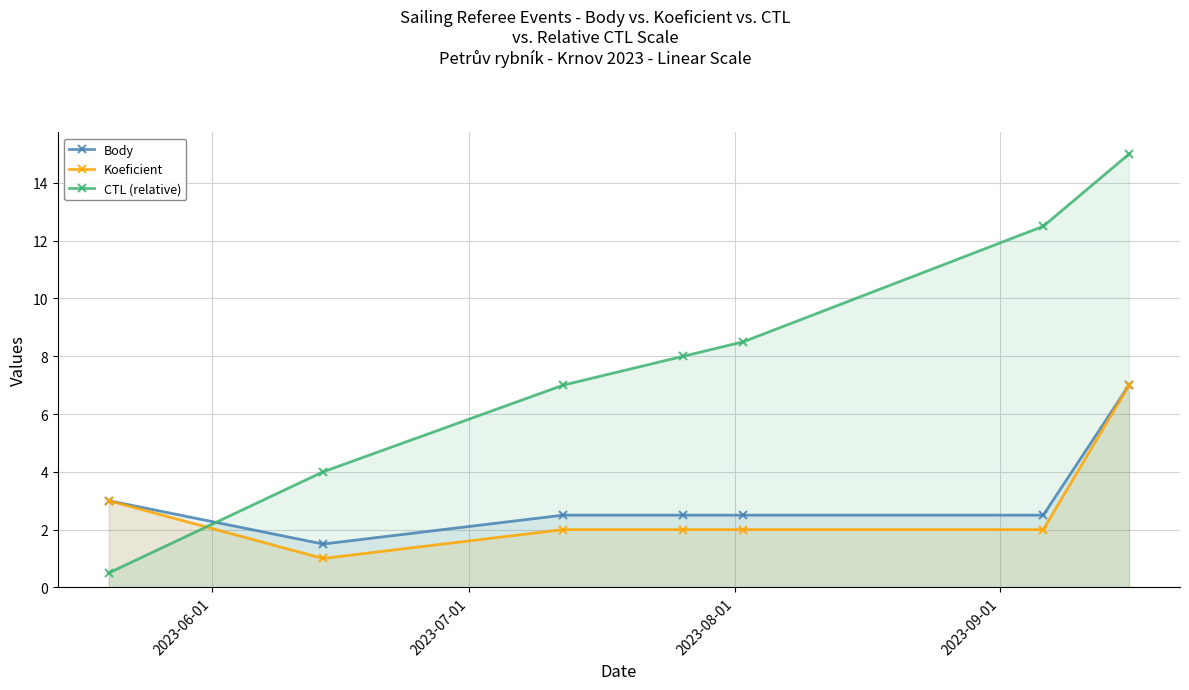

True or false: Body has more than 2 interior local peaks.

False